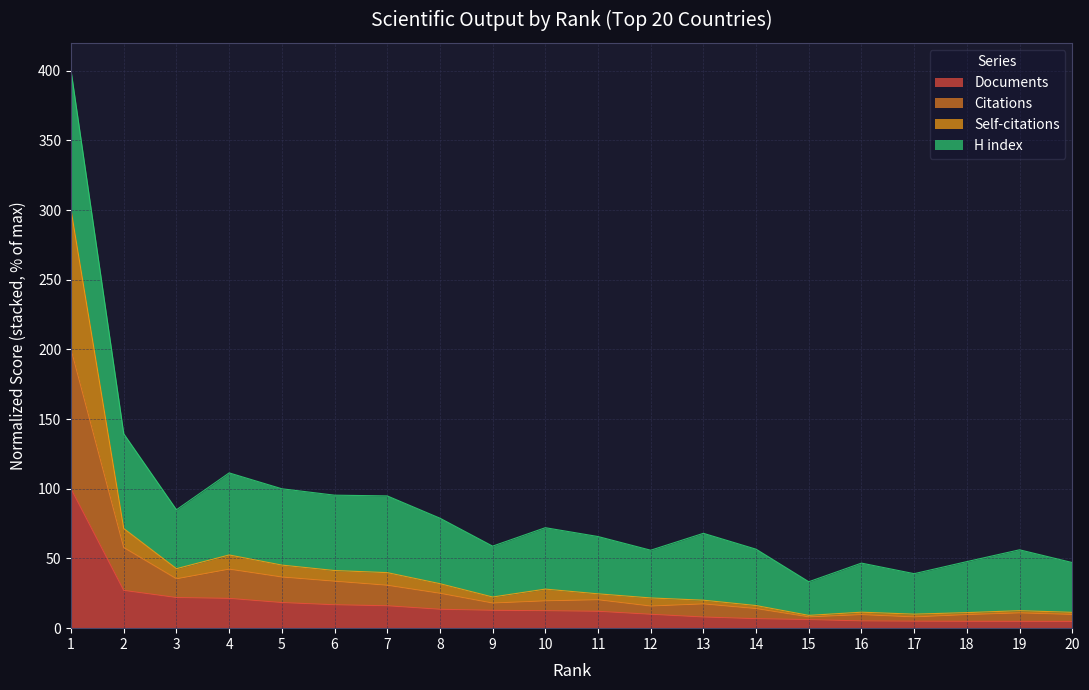

True or false: Self-citations and Citations intersect in this chart.

False